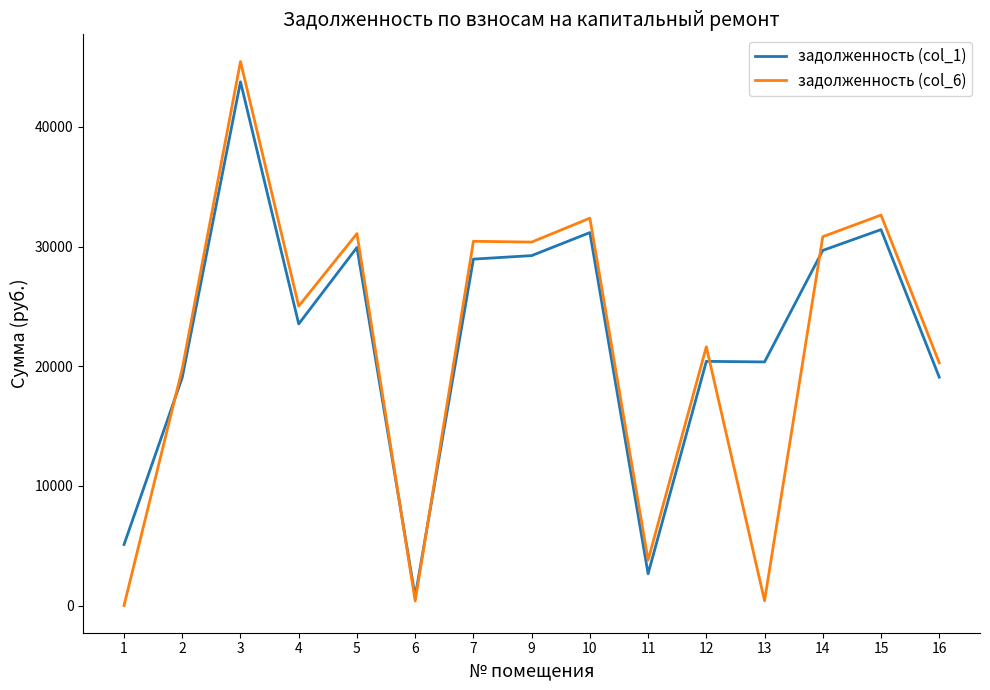

The value of задолженность (col_6) at 2 is 19797.8. True or false?

True